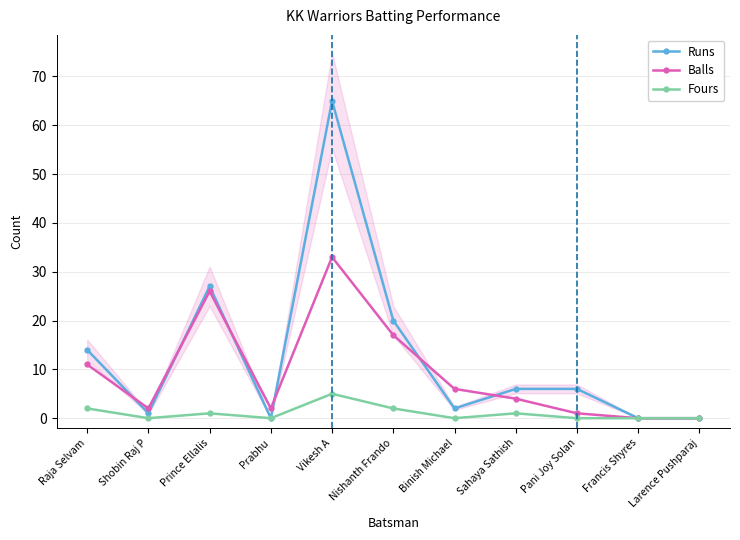

True or false: Runs has a value of 11 at Sahaya Sathish.

False